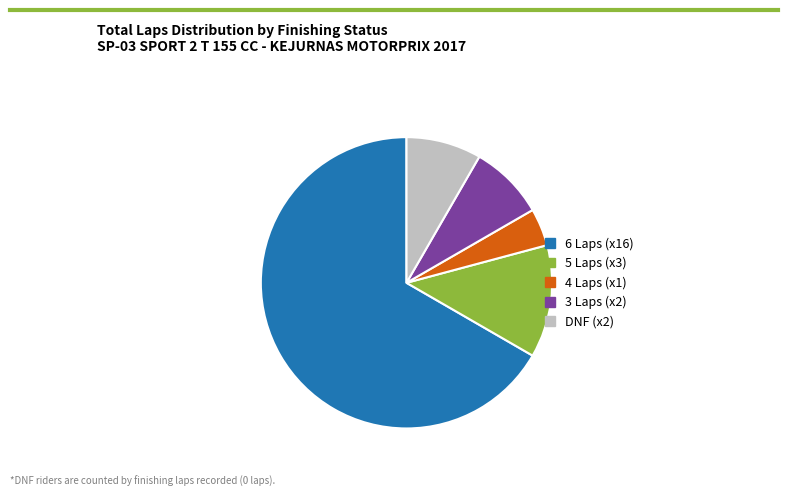

Is there a majority slice in this chart?

Yes